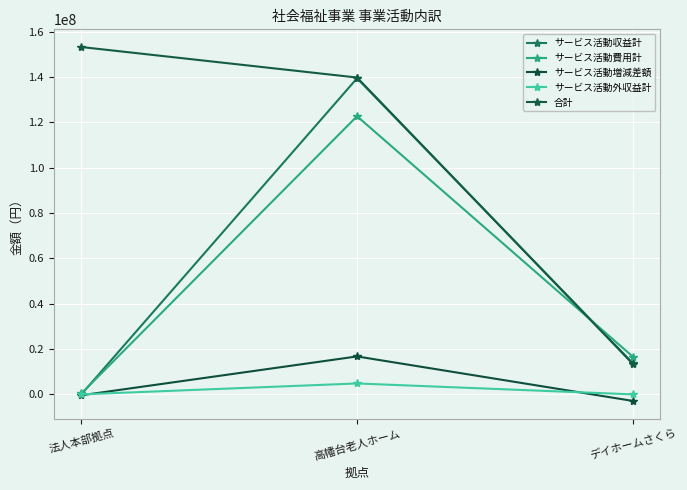

Which category has the lowest value across all series?

デイホームさくら